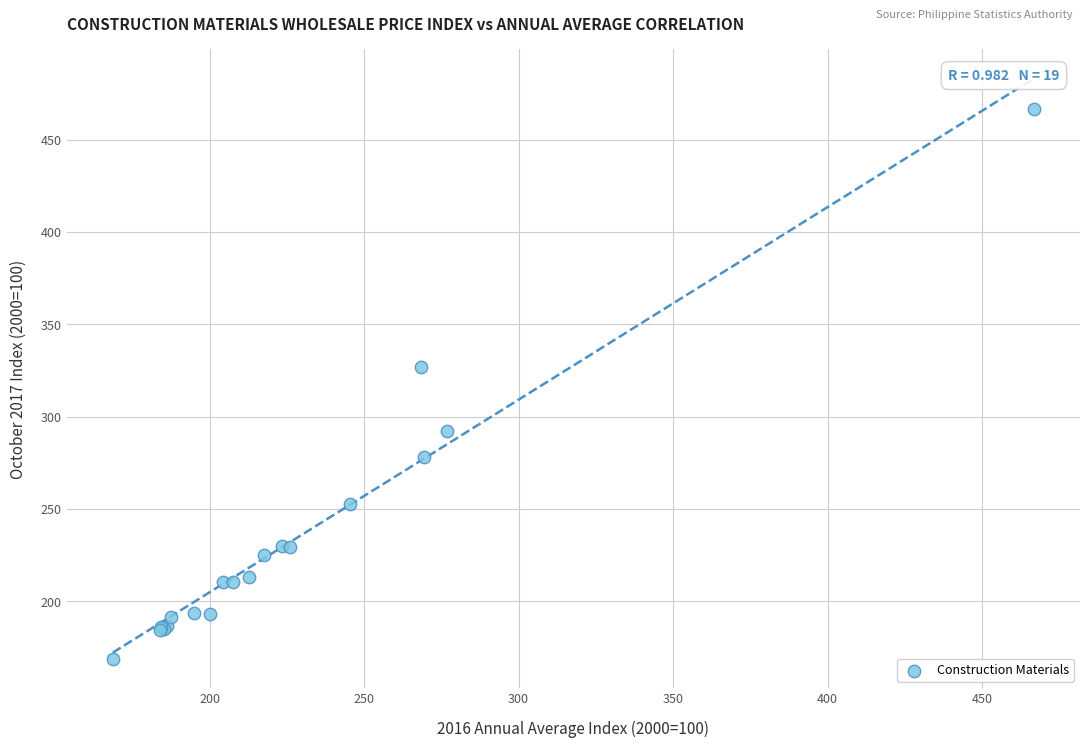

What Y value in the scatter plot is closest to 317?

326.9